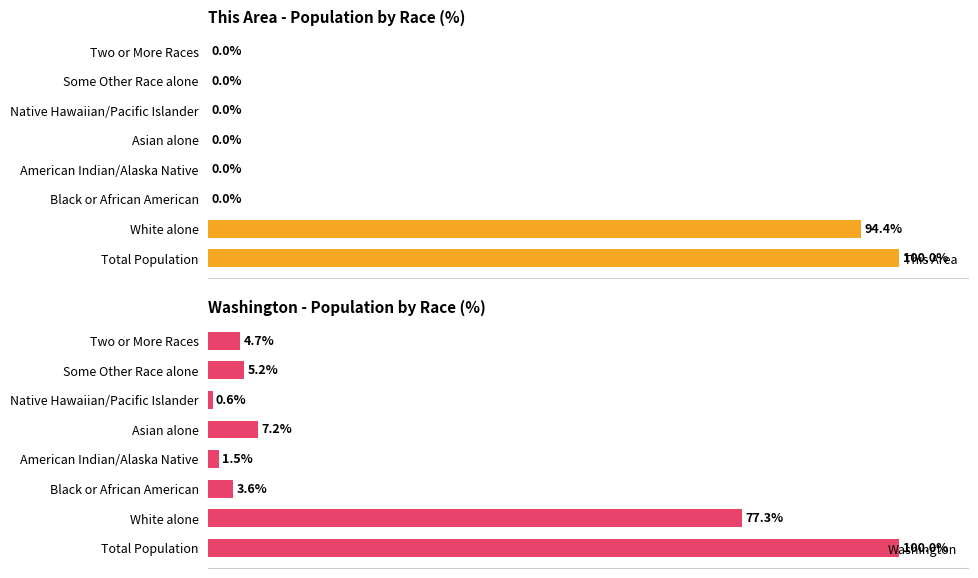

List the labels in order of Washington value, largest first.

Total Population, White alone, Asian alone, Some Other Race alone, Two or More Races, Black or African American, American Indian/Alaska Native, Native Hawaiian/Pacific Islander